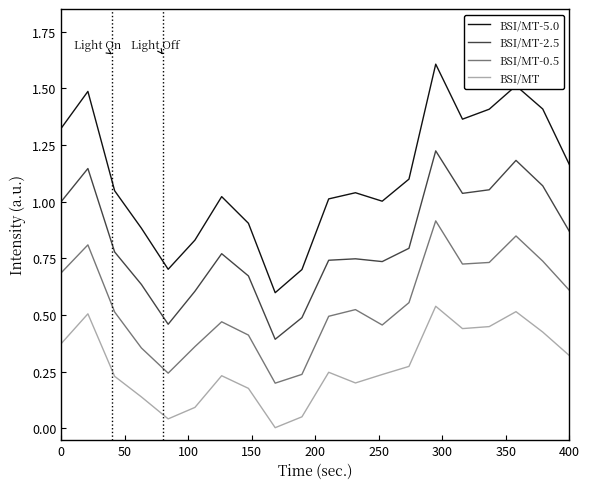

In BSI/MT-0.5, how many points are higher than both neighbors (excluding endpoints)?

5